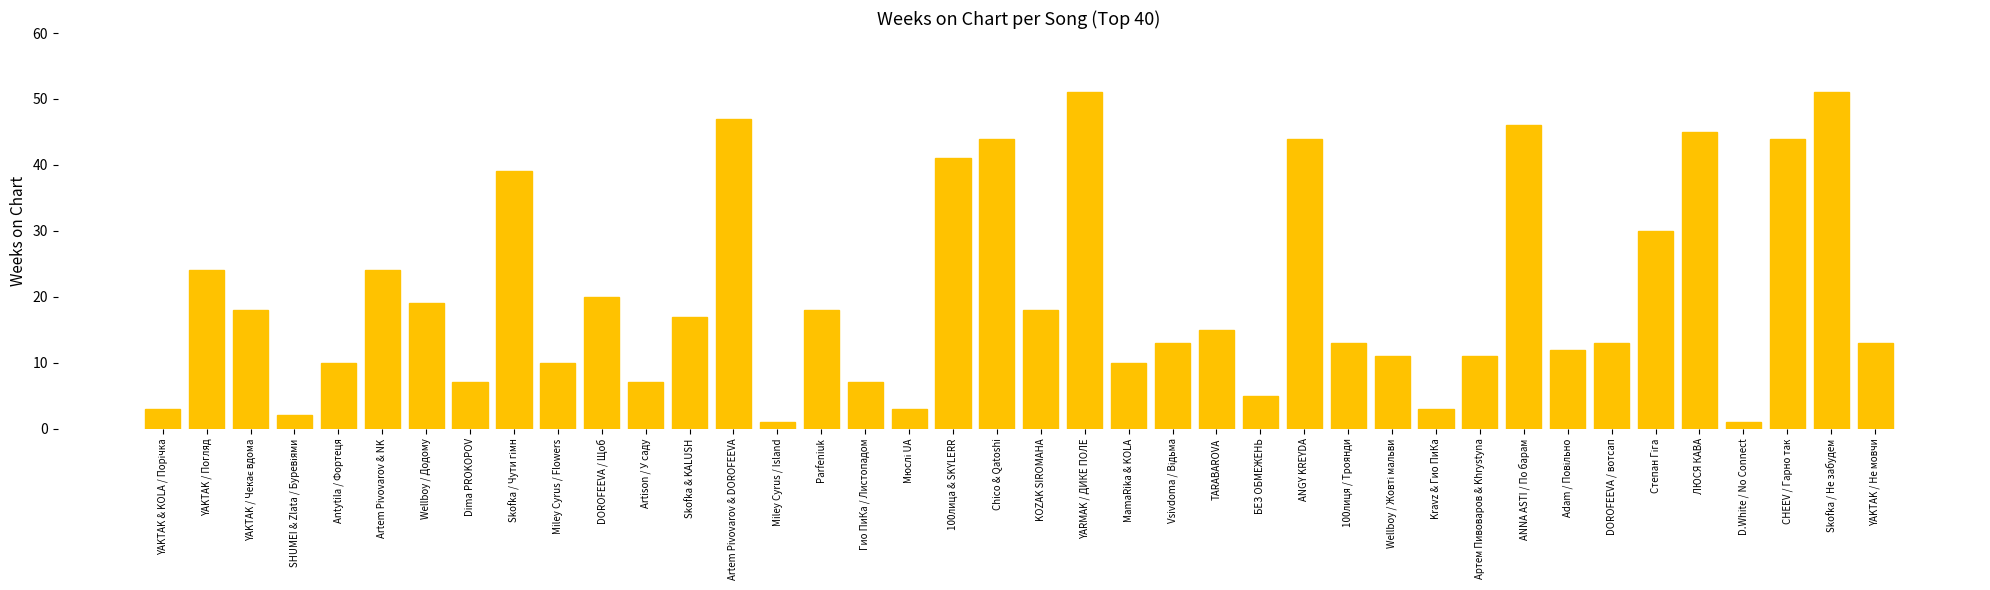

Which has a higher value, Artison / У саду or Miley Cyrus / Flowers?

Miley Cyrus / Flowers